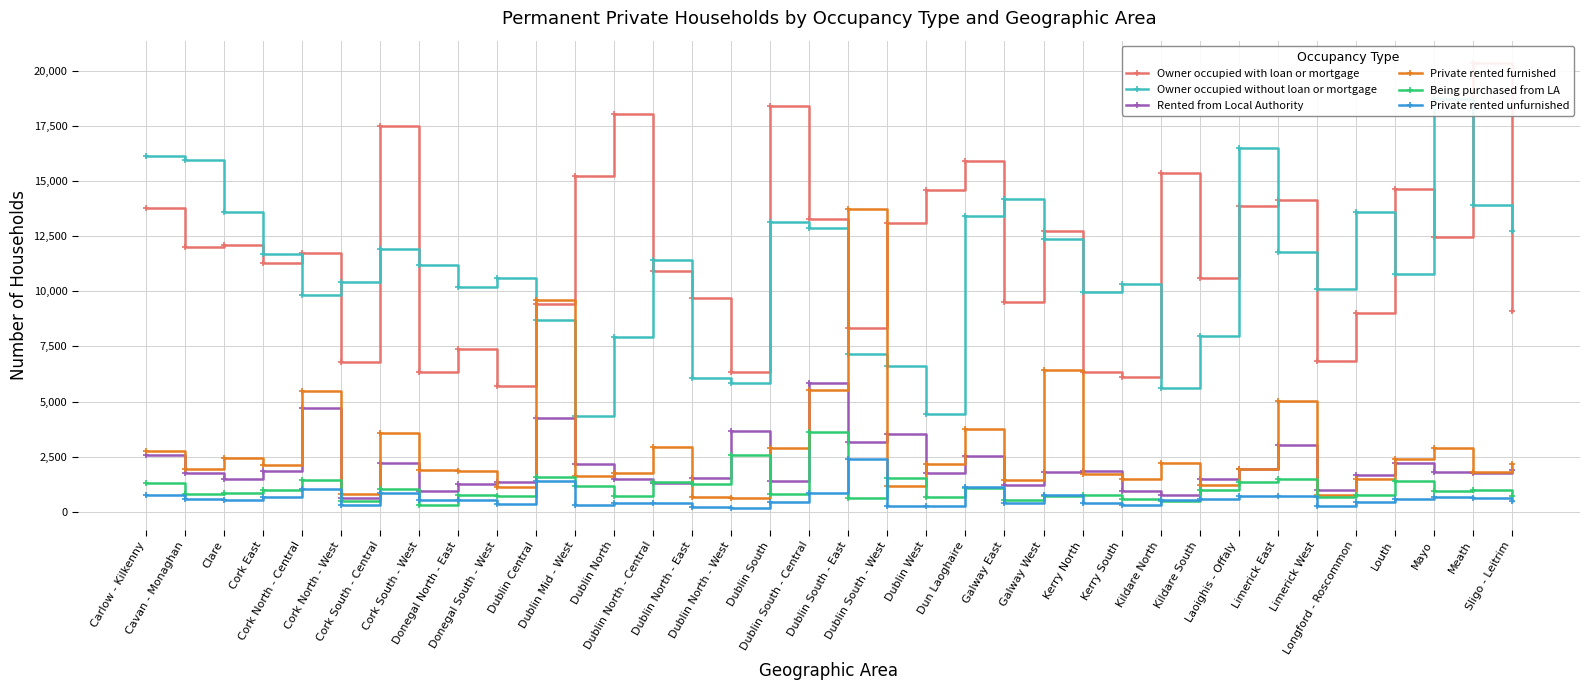

What are all the series names shown in the legend?

Owner occupied with loan or mortgage, Owner occupied without loan or mortgage, Rented from Local Authority, Private rented furnished, Being purchased from LA, Private rented unfurnished